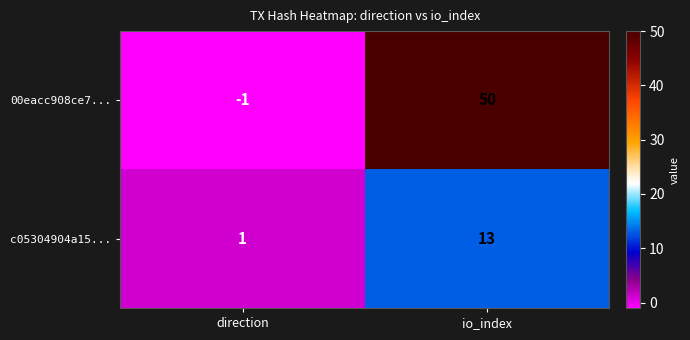

What is the difference between the highest and lowest values at io_index?

37